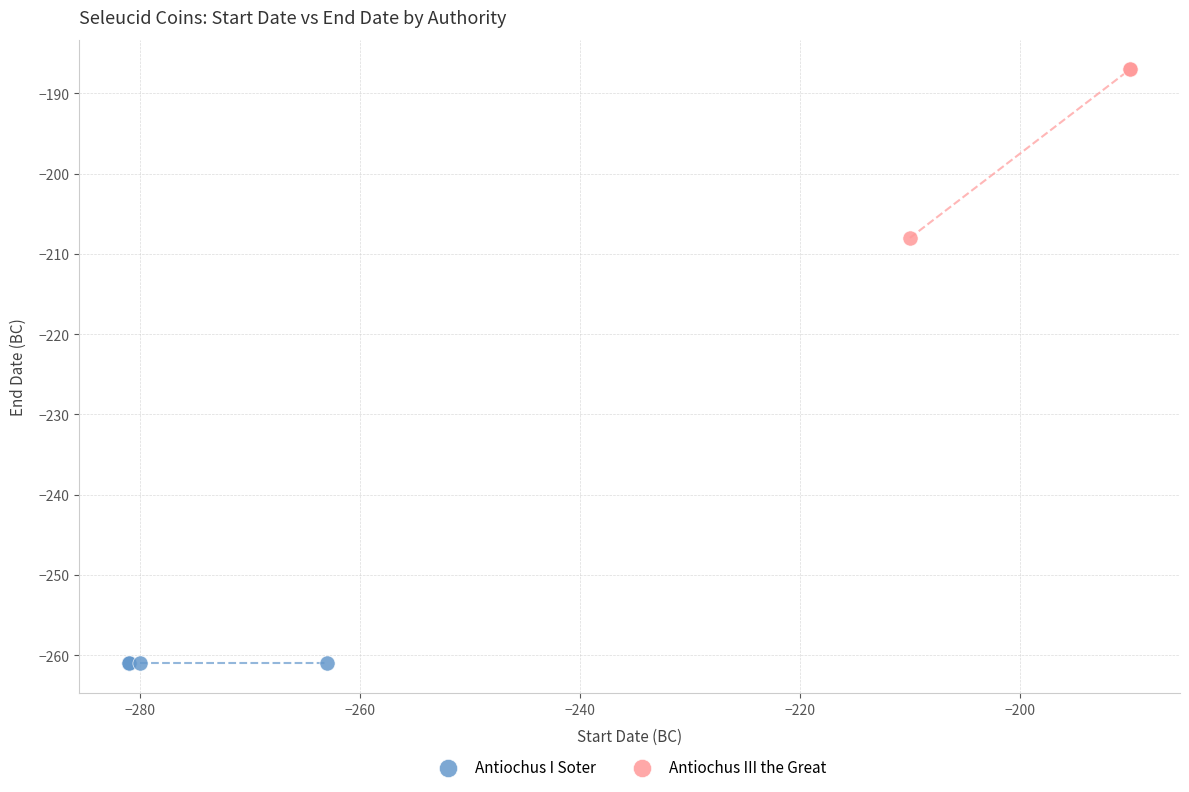

Which series reaches the maximum Y coordinate?

Antiochus III the Great